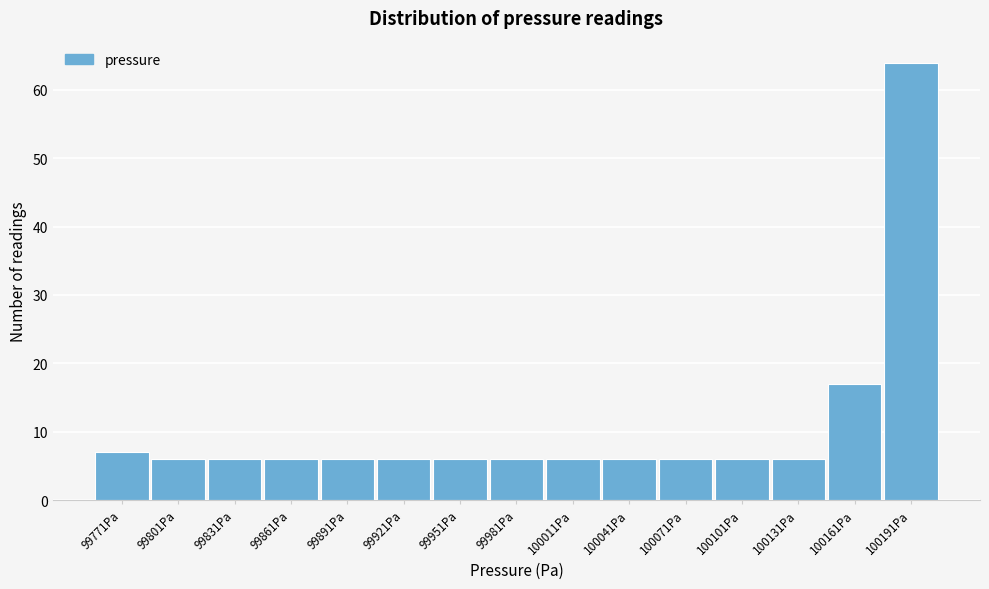

Reading left to right, transcribe all the data shown in this chart.

99771Pa=7	99801Pa=6	99831Pa=6	99861Pa=6	99891Pa=6	99921Pa=6	99951Pa=6	99981Pa=6	100011Pa=6	100041Pa=6	100071Pa=6	100101Pa=6	100131Pa=6	100161Pa=17	100191Pa=64